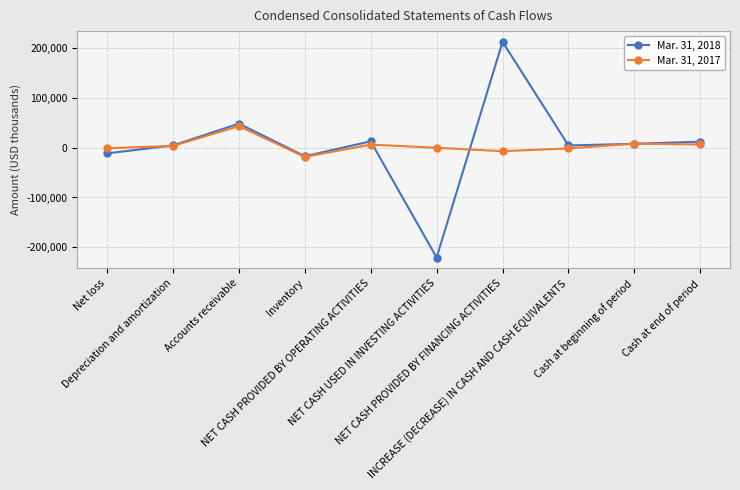

What are all the series names shown in the legend?

Mar. 31, 2018, Mar. 31, 2017